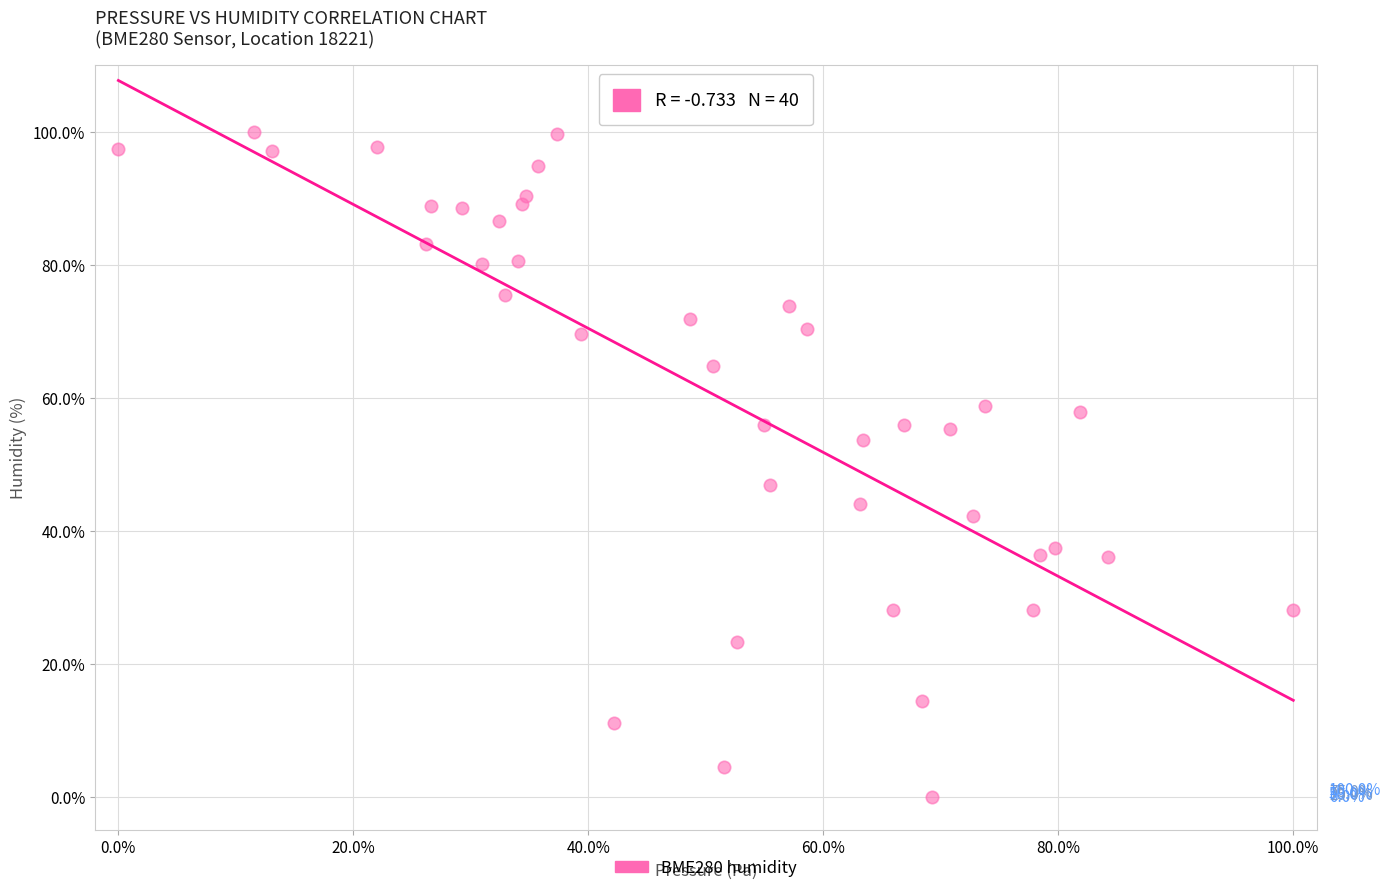

What is the range of X values (max minus min)?

100.0